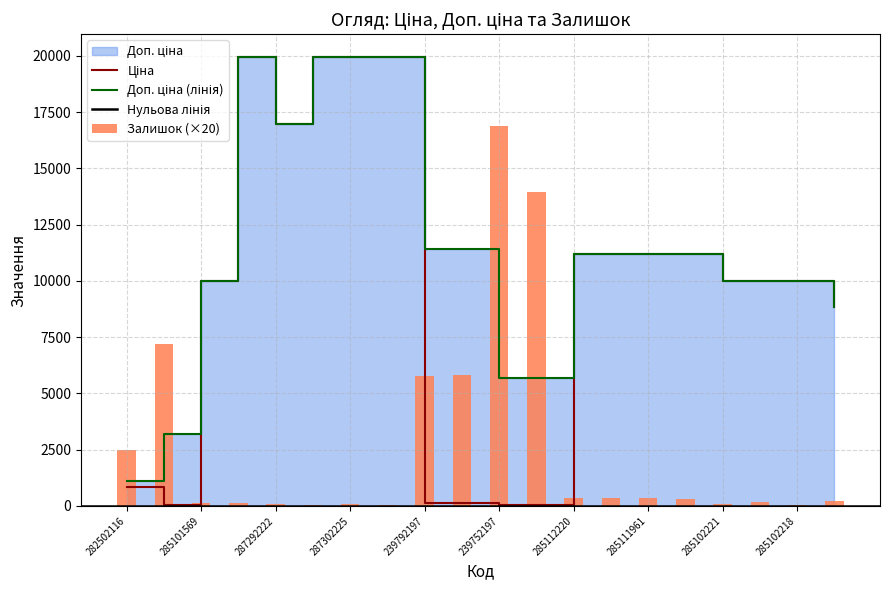

What is the label of the 10th bar from the left?

239792196